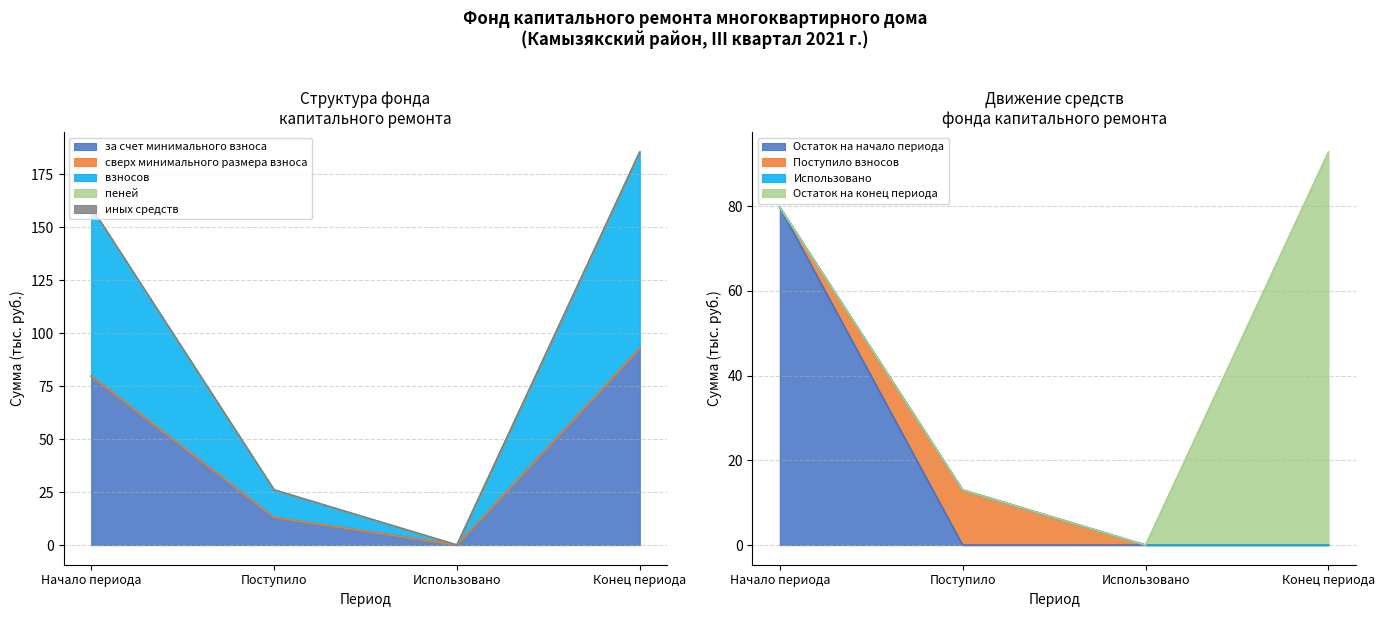

True or false: пеней and взносов cross at least once.

False